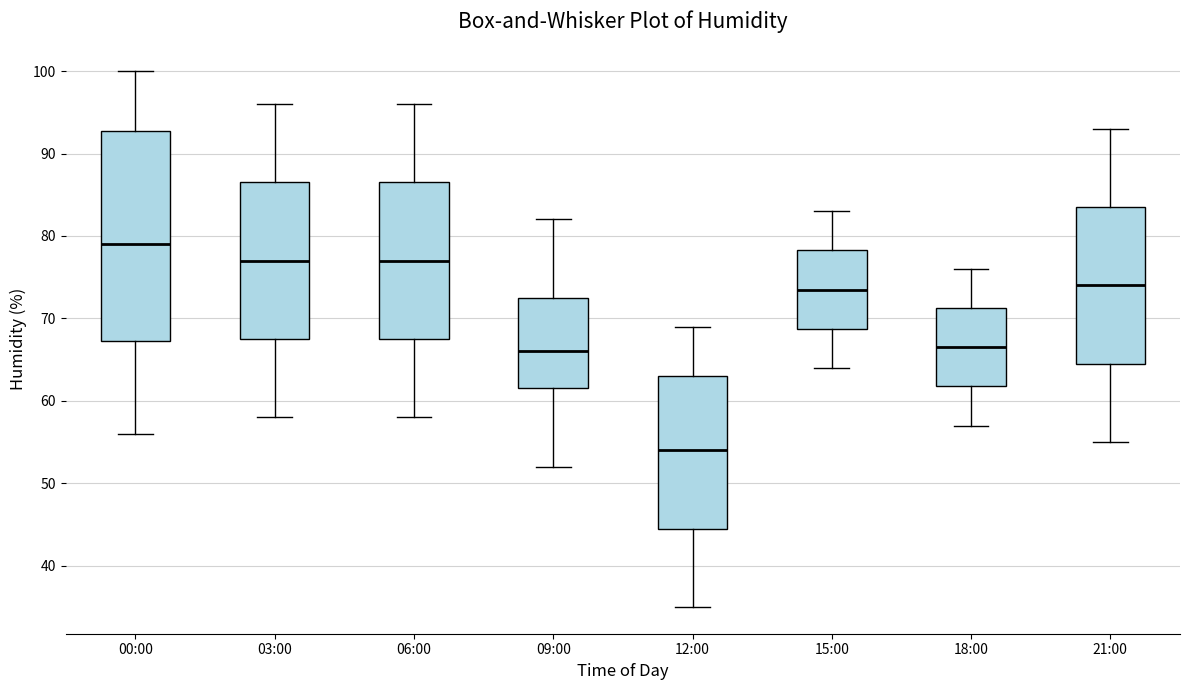

Where is the upper edge of the box for 09:00 on the y-axis? The values are not printed on the chart, so give them approximately, as read against the axis.

73